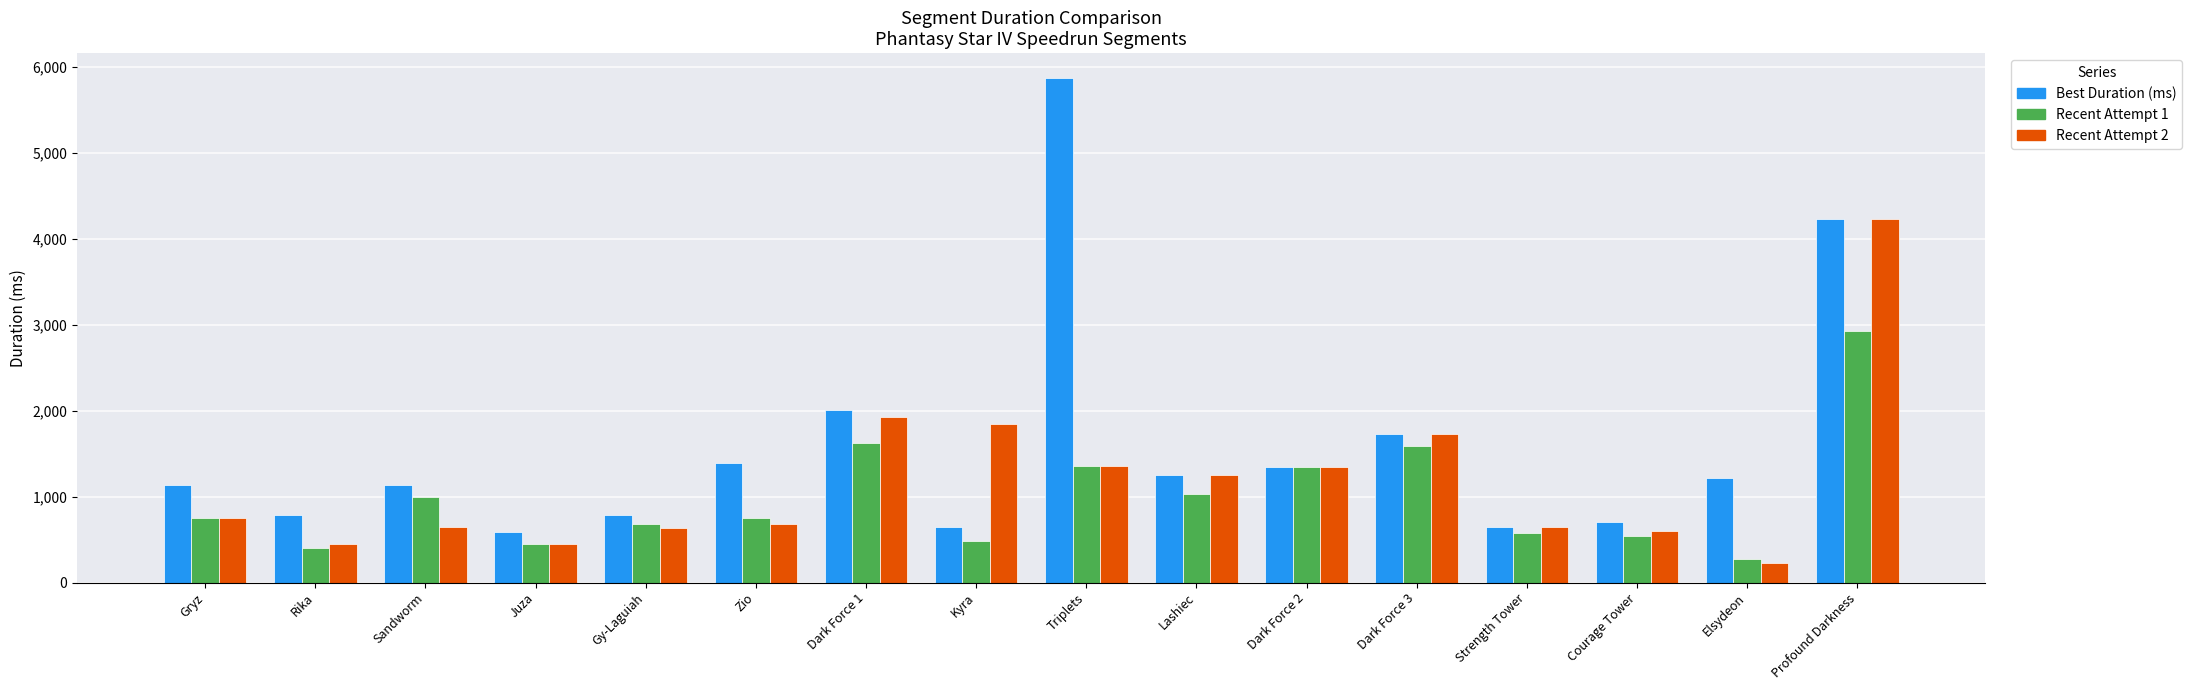

Which category has the lowest value in the Recent Attempt 1 series?

Elsydeon